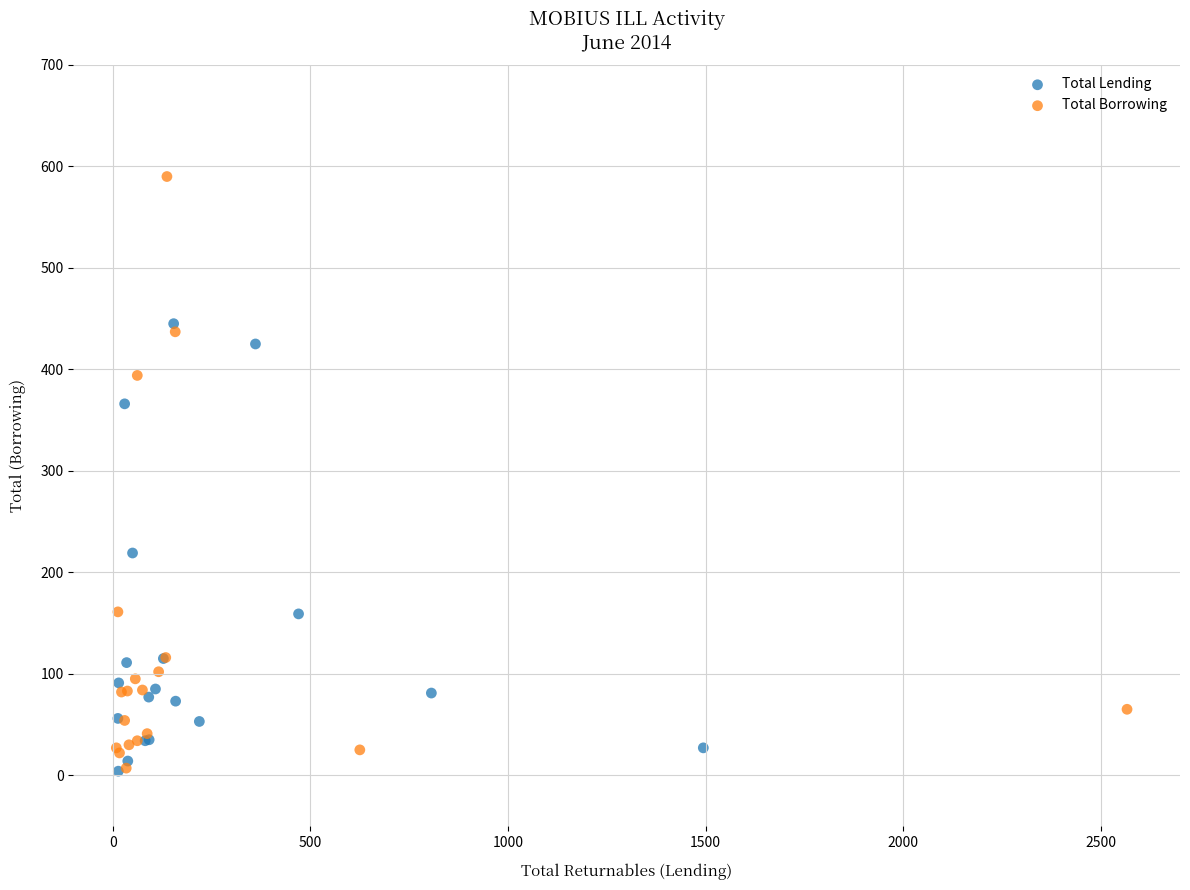

Which series has the widest spread of Y values?

Total Borrowing